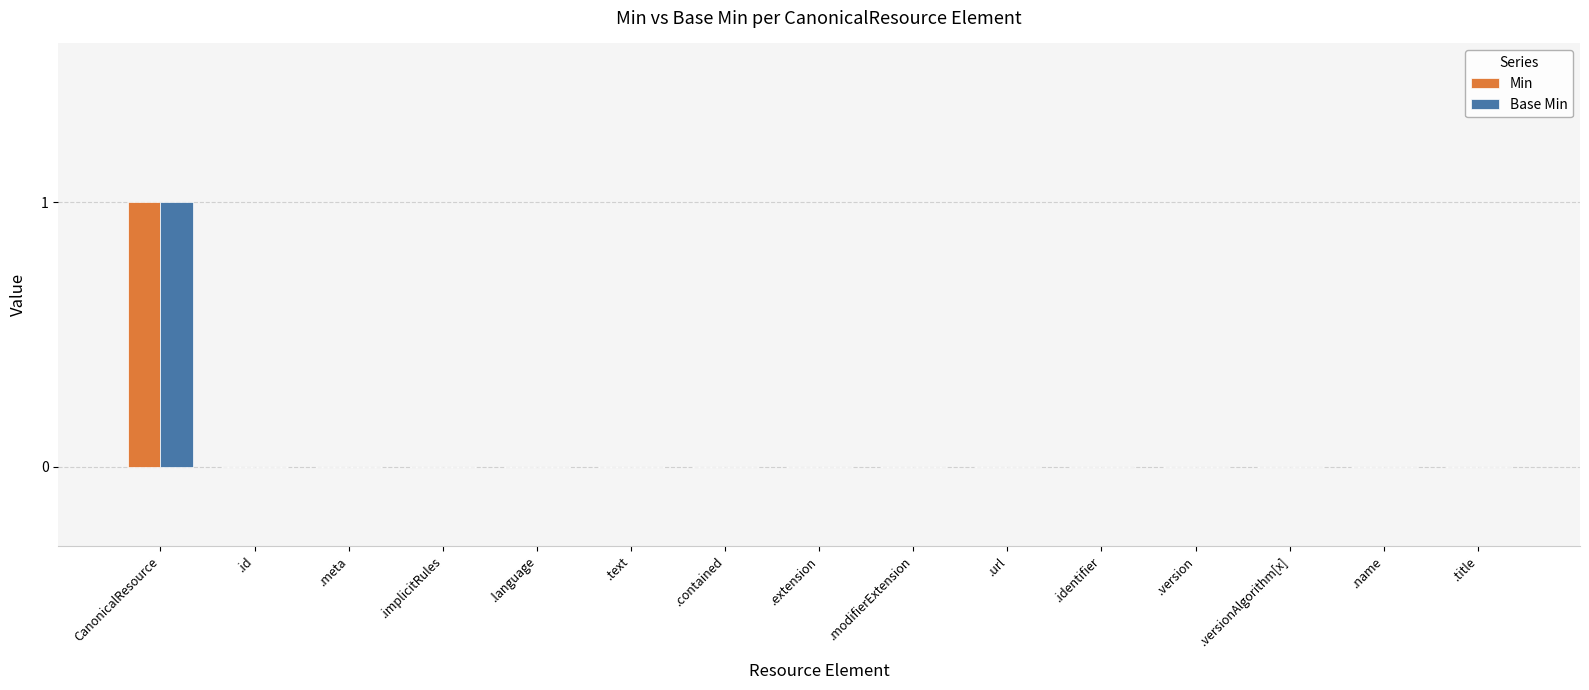

The value of Min at .name is 1. True or false?

False